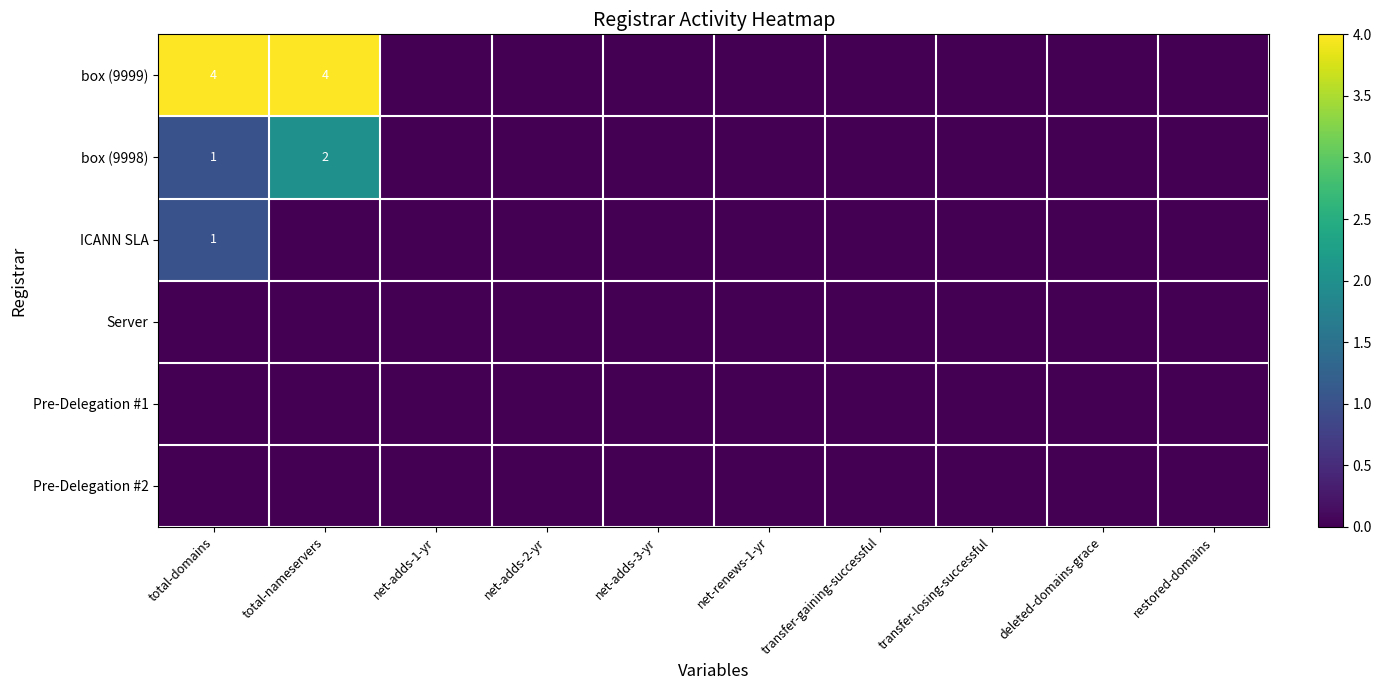

Which category has the highest value in the ICANN SLA series?

total-domains